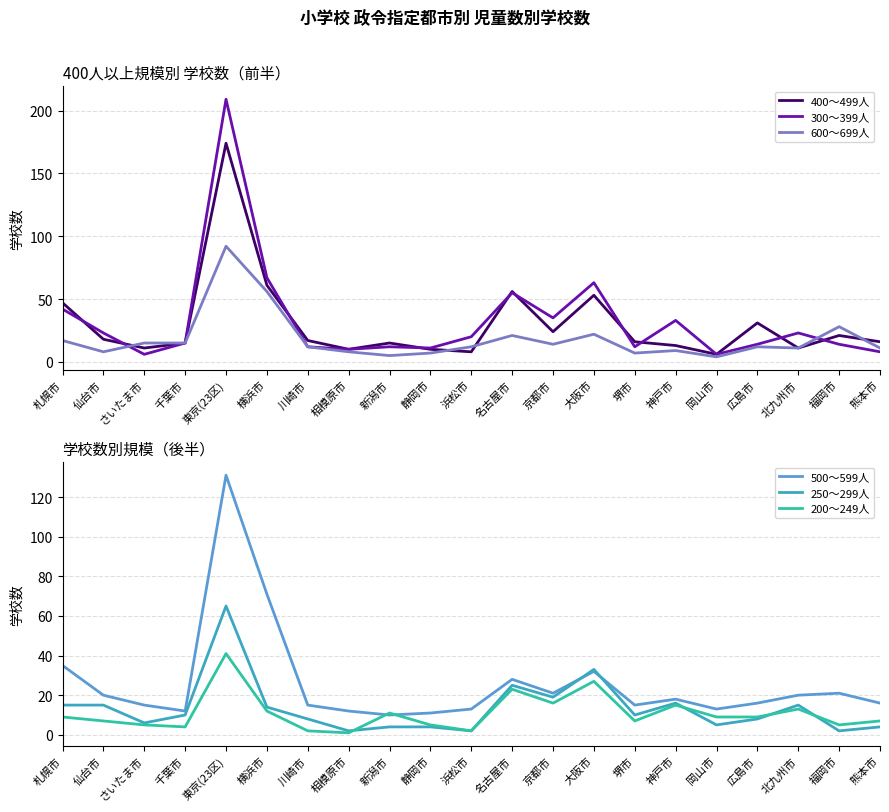

How many times do 250～299人 and 500～599人 cross each other?

2